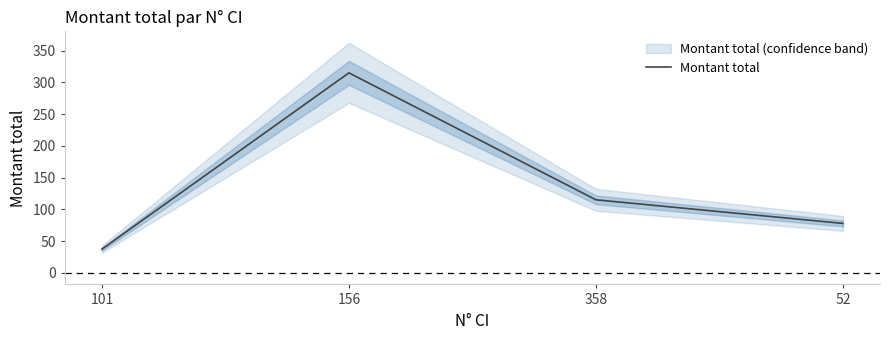

Reading left to right, extract all data points from this chart.

101=37.4	156=314.9	358=115.1	52=77.9